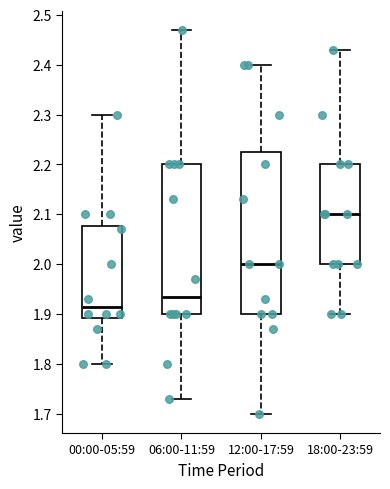

Which box is the tallest, from its lower edge to its upper edge?

12:00-17:59